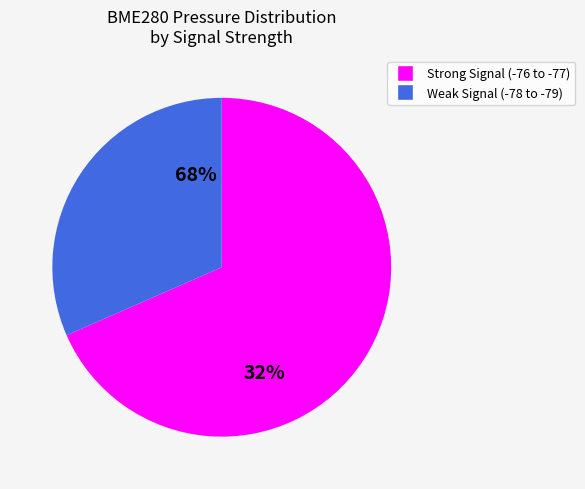

Is 11 the majority of the pie?

No